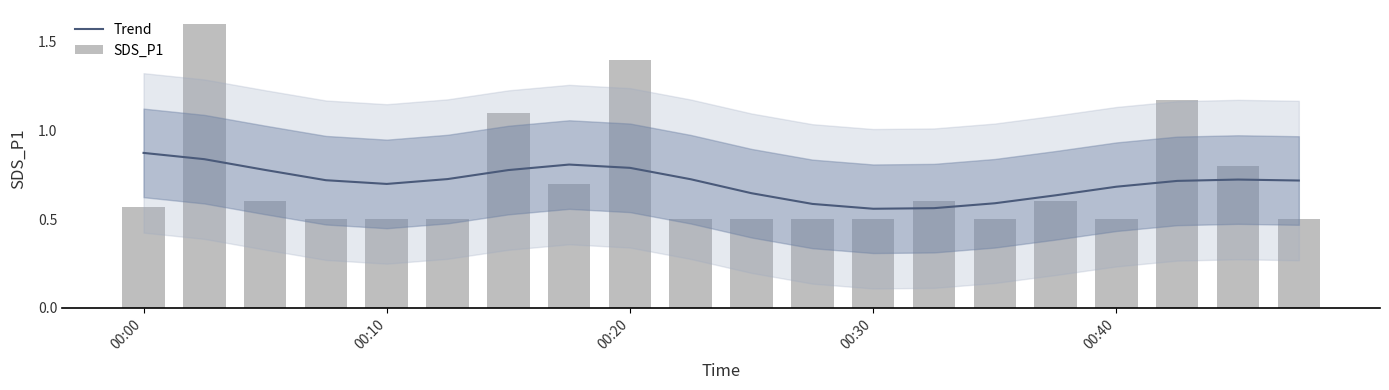

What is the label of the 2nd bar from the right?

18